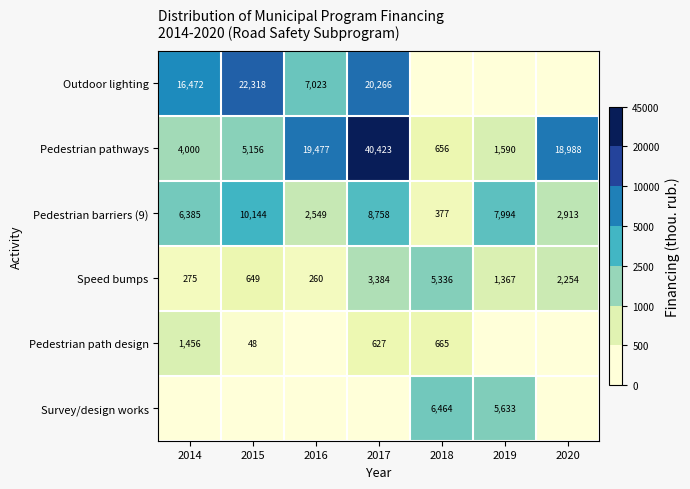

The Speed bumps series shows 5336 at 2018. True or false?

True